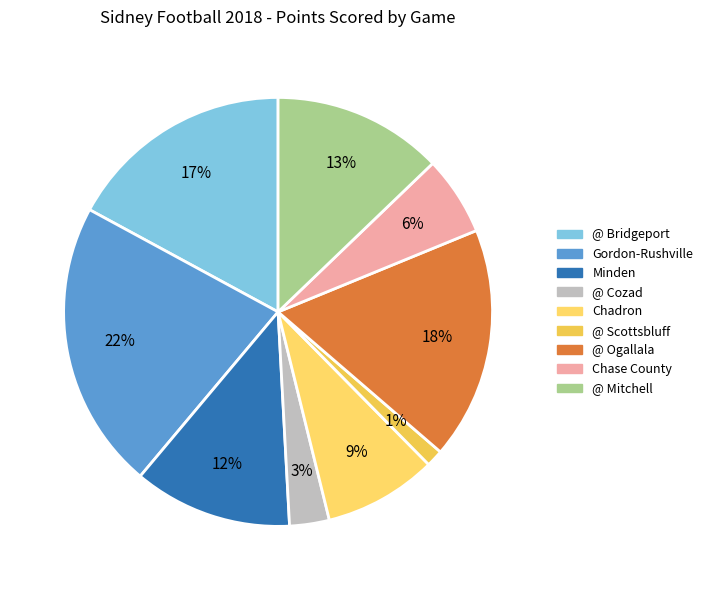

Does @ Bridgeport represent more than half of the total?

No